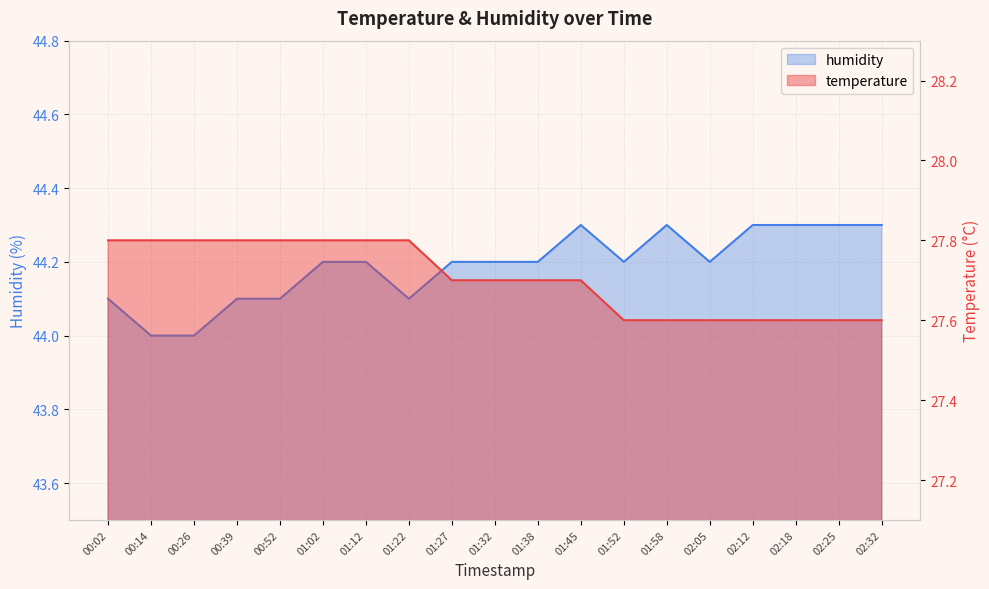

At how many categories does at least one series exceed 43?

19